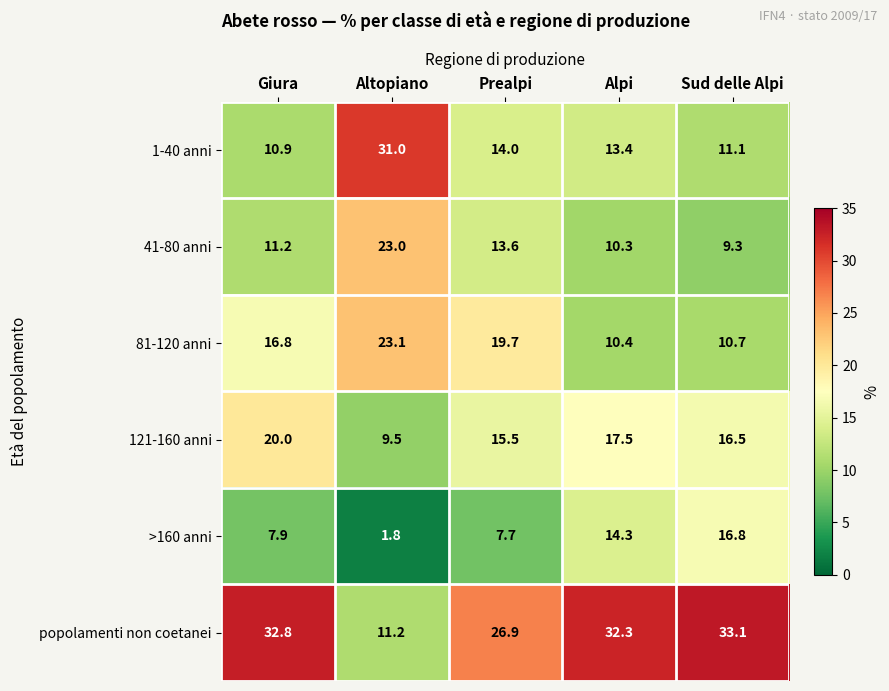

The value of 1-40 anni at Altopiano is 46.4. True or false?

False